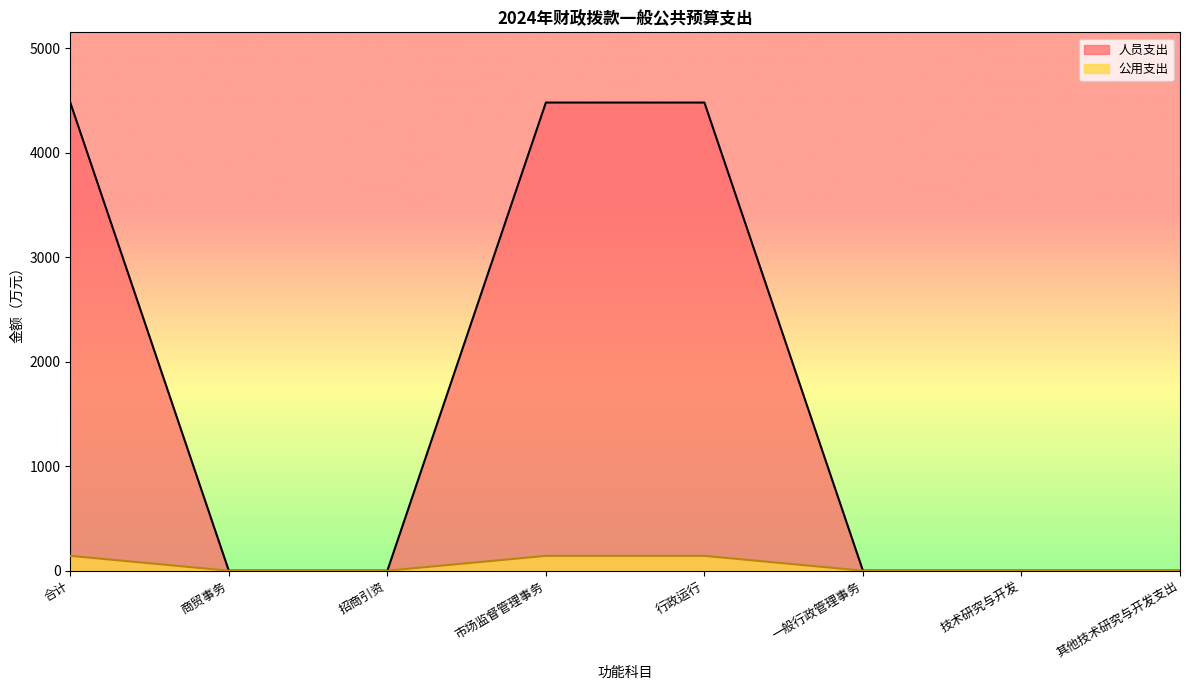

Reading left to right, what are all the values shown in this chart?

人员支出: 合计=4481.9	商贸事务=0.0	招商引资=0.0	市场监督管理事务=4481.9	行政运行=4481.9	一般行政管理事务=0.0	技术研究与开发=0.0	其他技术研究与开发支出=0.0
公用支出: 合计=142.2	商贸事务=0.0	招商引资=0.0	市场监督管理事务=142.2	行政运行=142.2	一般行政管理事务=0.0	技术研究与开发=0.0	其他技术研究与开发支出=0.0